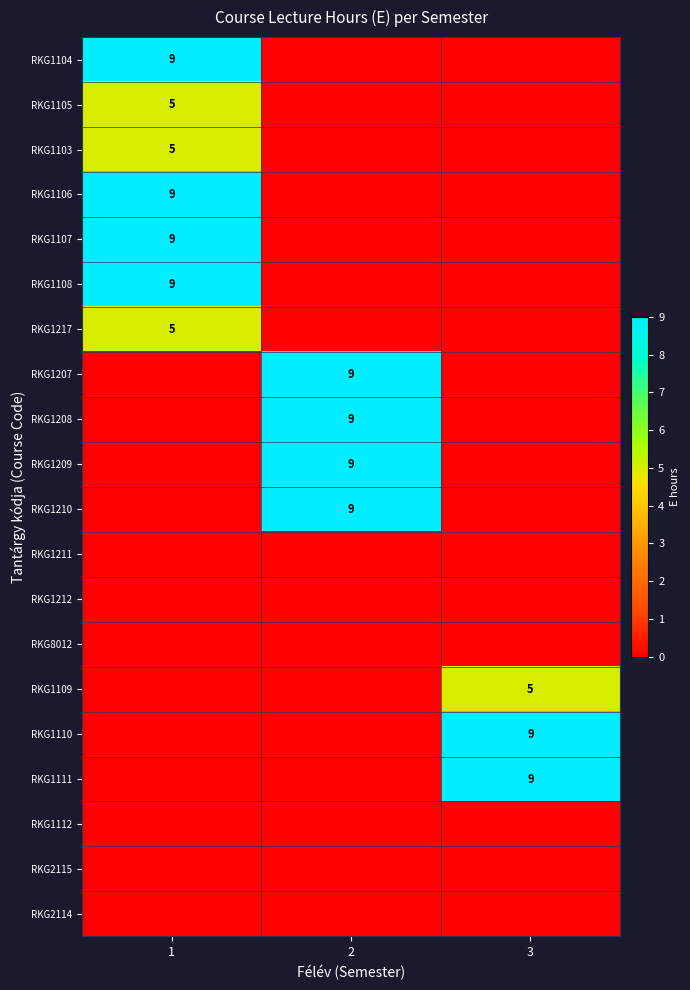

How many data points does each series have?

3